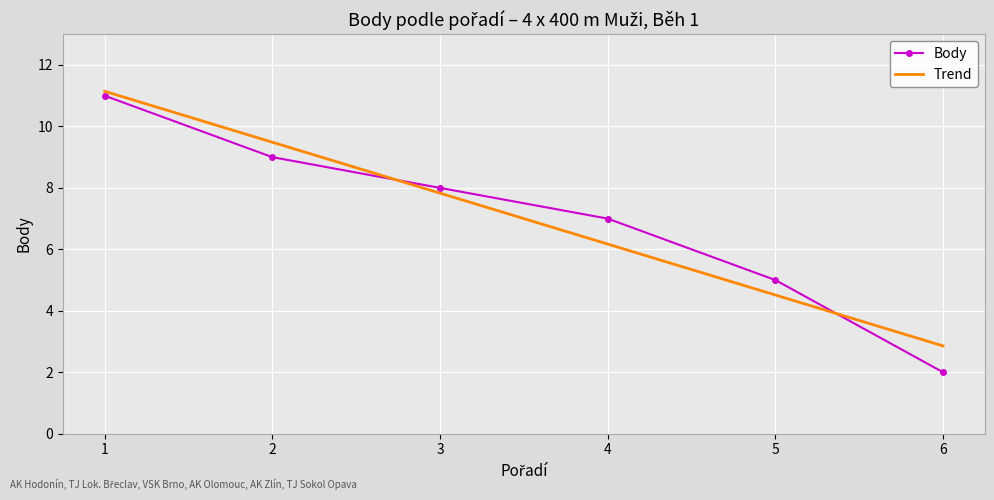

List the series in order of their peak value, highest first.

Trend, Body